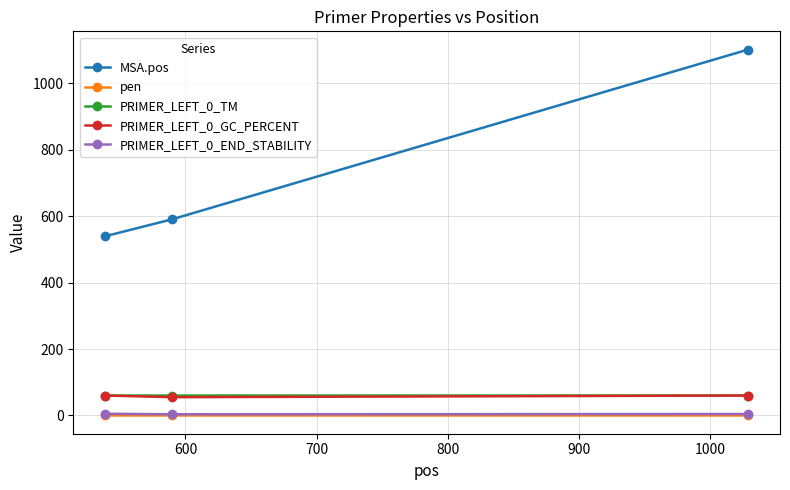

Which series has the largest total across all categories?

MSA.pos